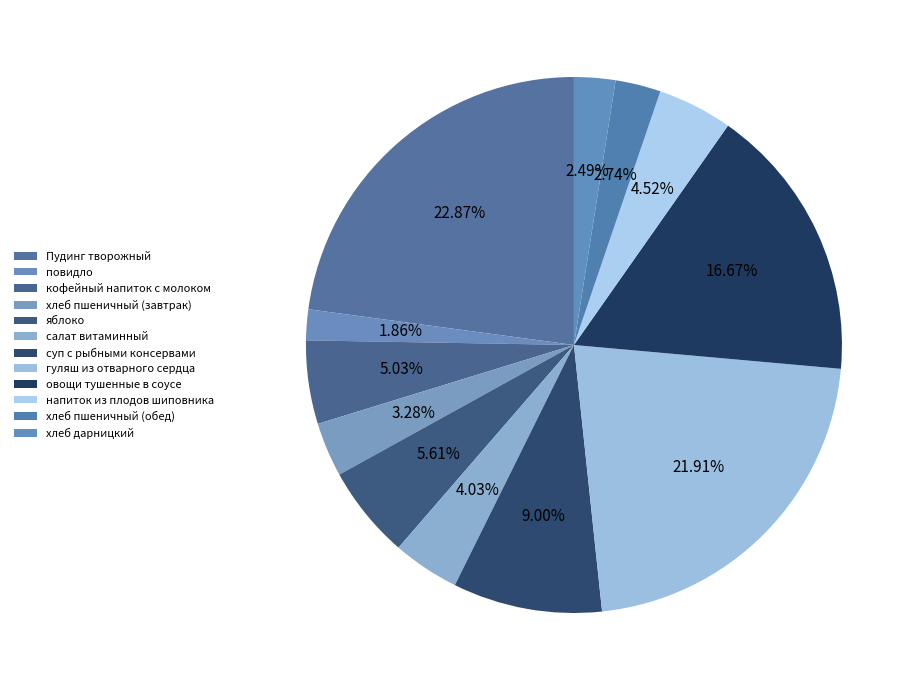

To the nearest percent, what is the difference between the хлеб пшеничный (завтрак) and Пудинг творожный slice percentages?

20%